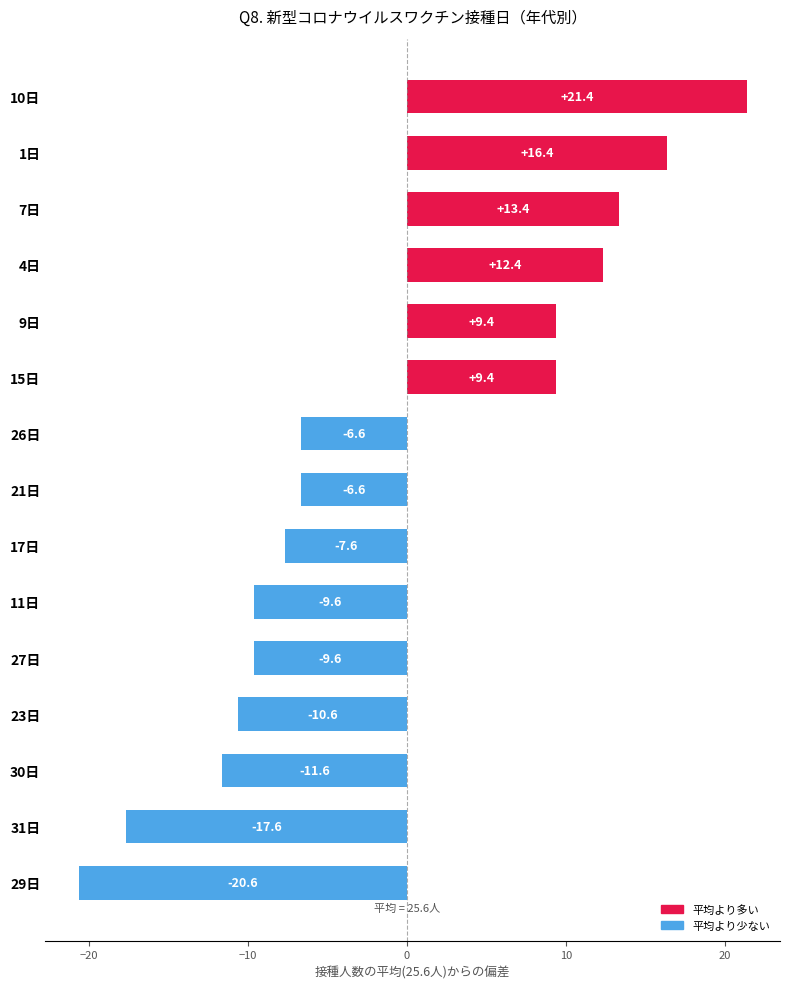

Reading bottom to top, extract all data points from this chart.

29日=-20.6	31日=-17.6	30日=-11.6	23日=-10.6	27日=-9.6	11日=-9.6	17日=-7.6	21日=-6.6	26日=-6.6	15日=9.4	9日=9.4	4日=12.4	7日=13.4	1日=16.4	10日=21.4